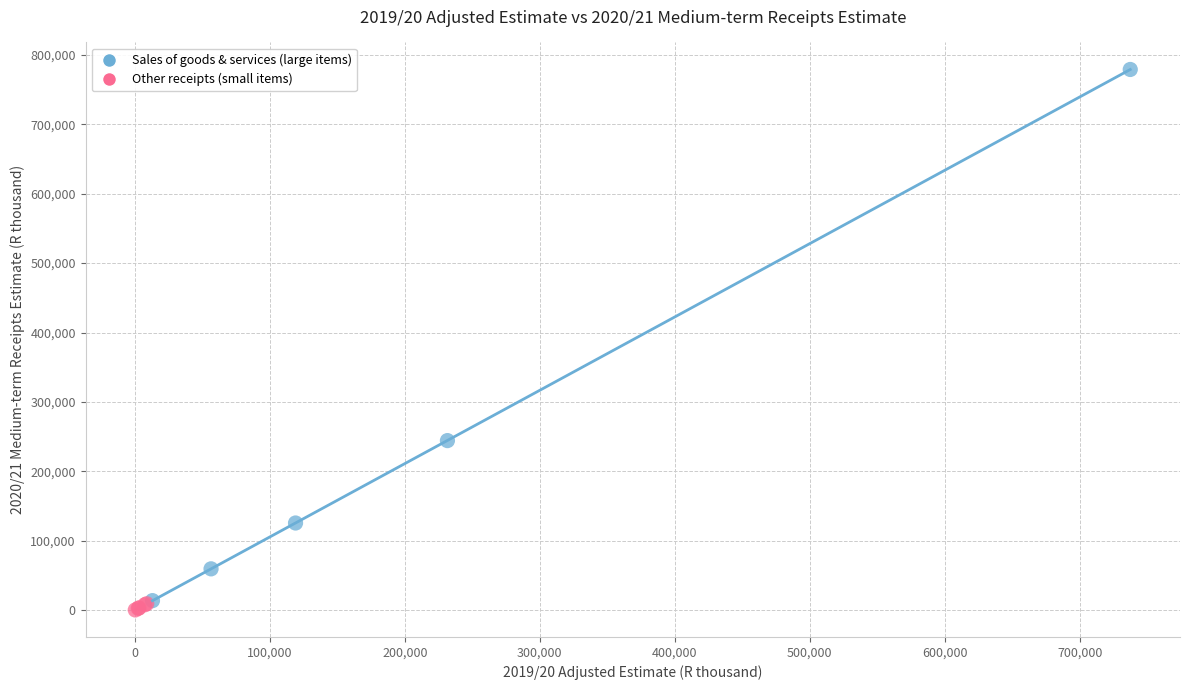

Which series contains the highest Y value?

Sales of goods & services (large items)